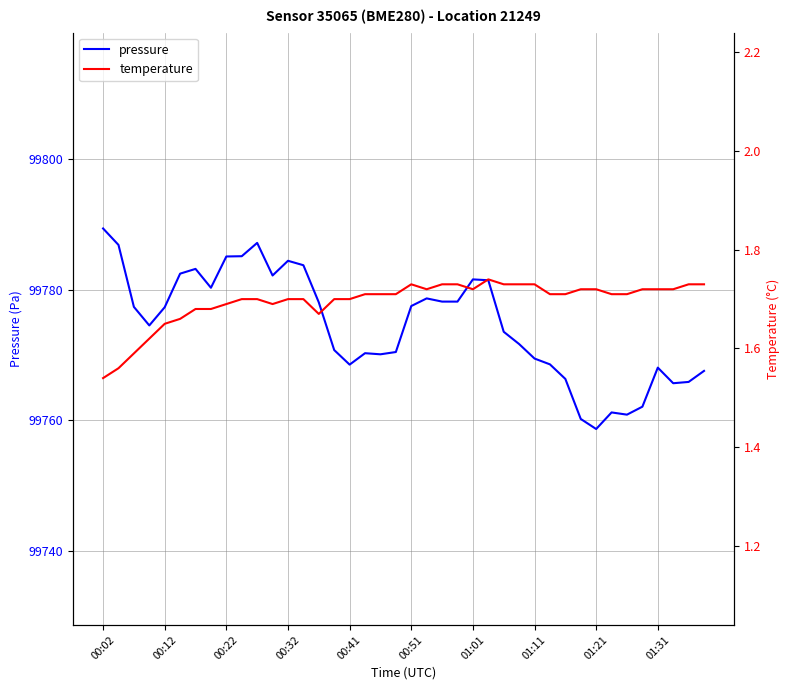

At which category is the sum across all series the highest?

00:02